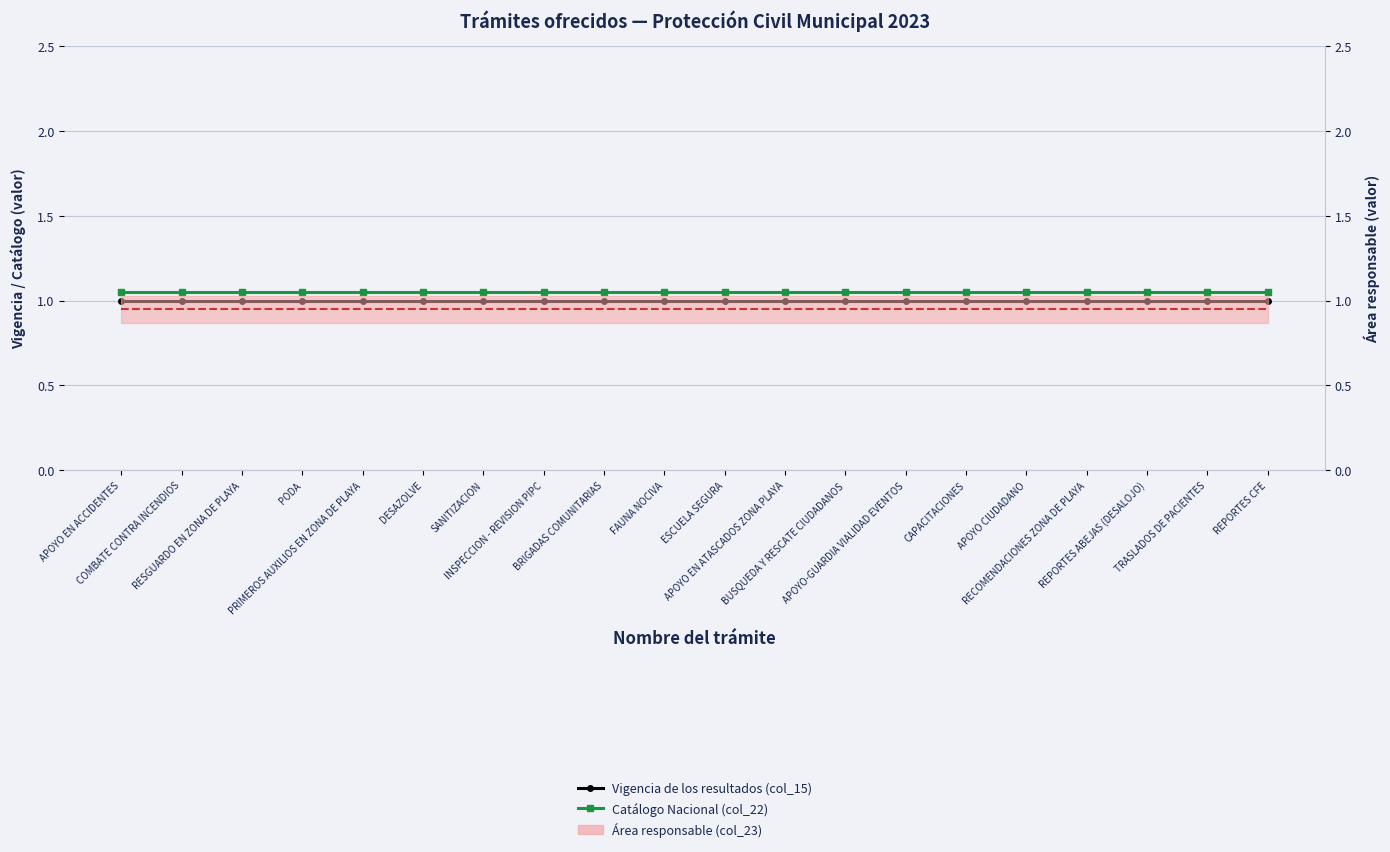

Reading left to right, what are all the values shown in this chart?

Vigencia de los resultados (col_15): APOYO EN ACCIDENTES=1.0	COMBATE CONTRA INCENDIOS=1.0	RESGUARDO EN ZONA DE PLAYA=1.0	PODA=1.0	PRIMEROS AUXILIOS EN ZONA DE PLAYA=1.0	DESAZOLVE=1.0	SANITIZACION=1.0	INSPECCION - REVISION PIPC=1.0	BRIGADAS COMUNITARIAS=1.0	FAUNA NOCIVA=1.0	ESCUELA SEGURA=1.0	APOYO EN ATASCADOS ZONA PLAYA=1.0	BUSQUEDA Y RESCATE CIUDADANOS=1.0	APOYO-GUARDIA VIALIDAD EVENTOS=1.0	CAPACITACIONES=1.0	APOYO CIUDADANO=1.0	RECOMENDACIONES ZONA DE PLAYA=1.0	REPORTES ABEJAS (DESALOJO)=1.0	TRASLADOS DE PACIENTES=1.0	REPORTES CFE=1.0
Catálogo Nacional (col_22): APOYO EN ACCIDENTES=1.1	COMBATE CONTRA INCENDIOS=1.1	RESGUARDO EN ZONA DE PLAYA=1.1	PODA=1.1	PRIMEROS AUXILIOS EN ZONA DE PLAYA=1.1	DESAZOLVE=1.1	SANITIZACION=1.1	INSPECCION - REVISION PIPC=1.1	BRIGADAS COMUNITARIAS=1.1	FAUNA NOCIVA=1.1	ESCUELA SEGURA=1.1	APOYO EN ATASCADOS ZONA PLAYA=1.1	BUSQUEDA Y RESCATE CIUDADANOS=1.1	APOYO-GUARDIA VIALIDAD EVENTOS=1.1	CAPACITACIONES=1.1	APOYO CIUDADANO=1.1	RECOMENDACIONES ZONA DE PLAYA=1.1	REPORTES ABEJAS (DESALOJO)=1.1	TRASLADOS DE PACIENTES=1.1	REPORTES CFE=1.1
Área responsable (col_23): APOYO EN ACCIDENTES=0.9	COMBATE CONTRA INCENDIOS=0.9	RESGUARDO EN ZONA DE PLAYA=0.9	PODA=0.9	PRIMEROS AUXILIOS EN ZONA DE PLAYA=0.9	DESAZOLVE=0.9	SANITIZACION=0.9	INSPECCION - REVISION PIPC=0.9	BRIGADAS COMUNITARIAS=0.9	FAUNA NOCIVA=0.9	ESCUELA SEGURA=0.9	APOYO EN ATASCADOS ZONA PLAYA=0.9	BUSQUEDA Y RESCATE CIUDADANOS=0.9	APOYO-GUARDIA VIALIDAD EVENTOS=0.9	CAPACITACIONES=0.9	APOYO CIUDADANO=0.9	RECOMENDACIONES ZONA DE PLAYA=0.9	REPORTES ABEJAS (DESALOJO)=0.9	TRASLADOS DE PACIENTES=0.9	REPORTES CFE=0.9